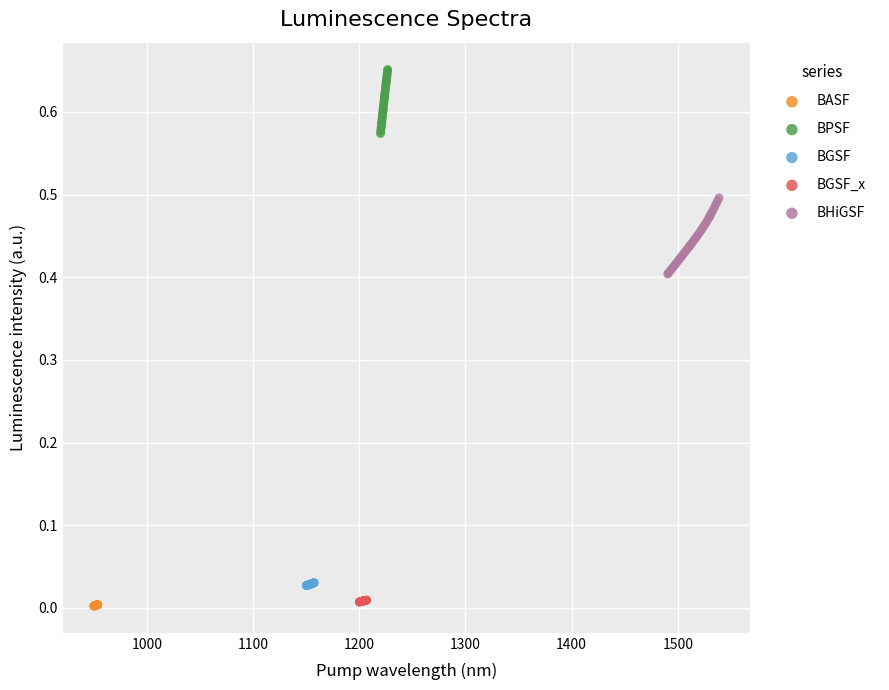

What are all the series names shown in the legend?

BASF, BPSF, BGSF, BGSF_x, BHiGSF